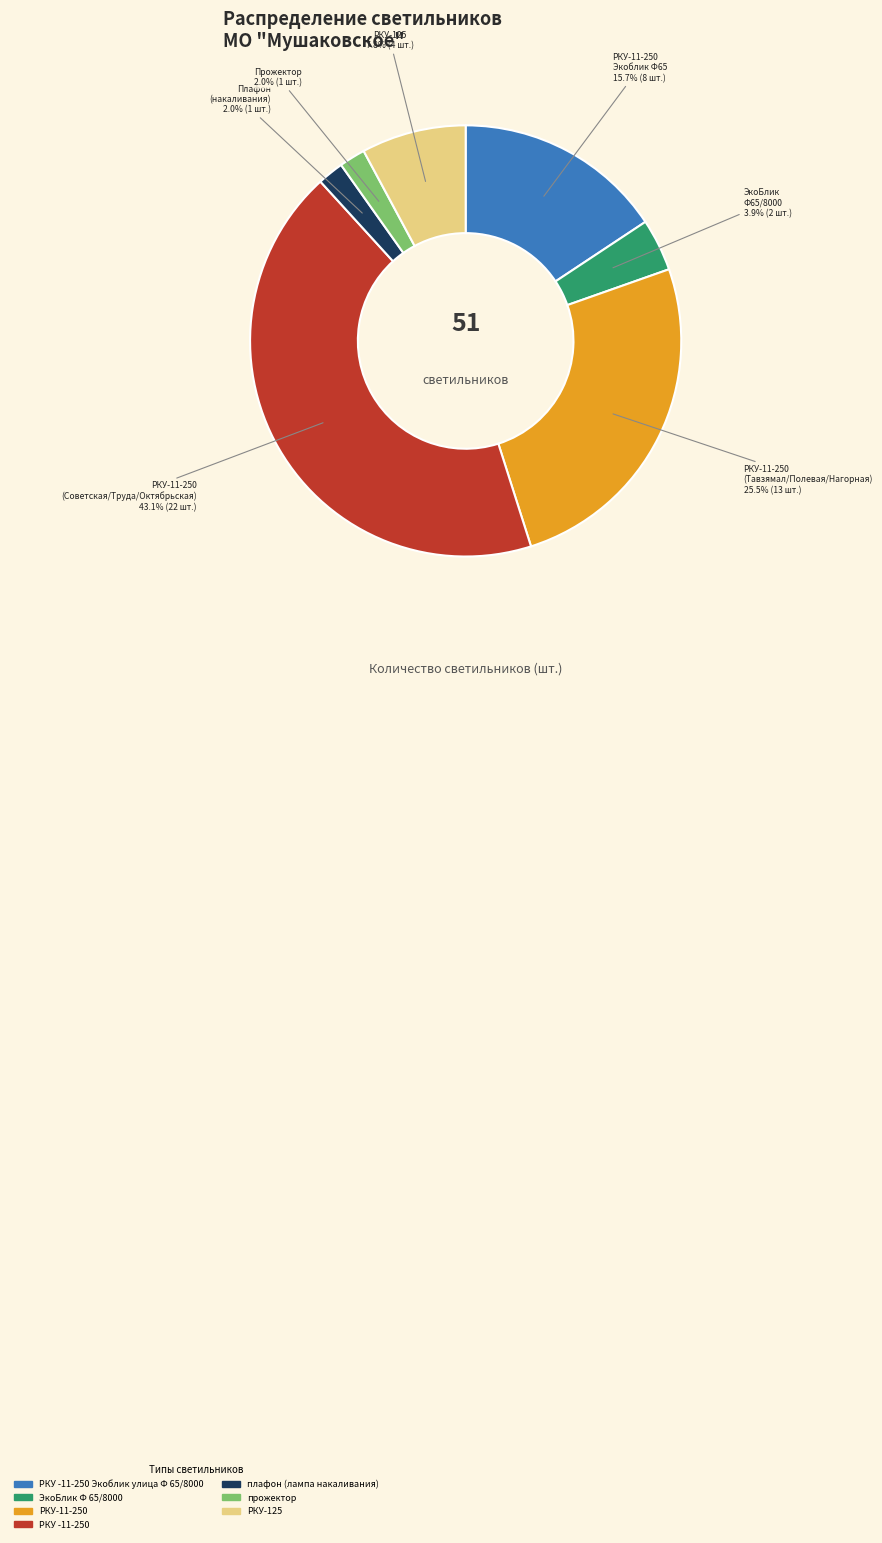

The плафон (лампа накаливания) slice represents 31% of the pie. True or false?

False